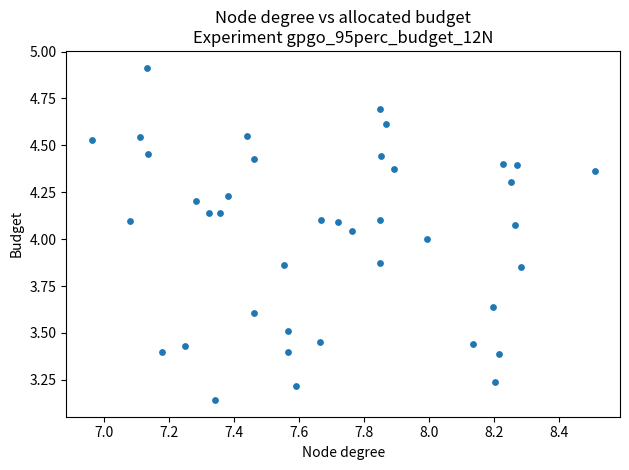

What is the range of Y values (max minus min)?

1.8